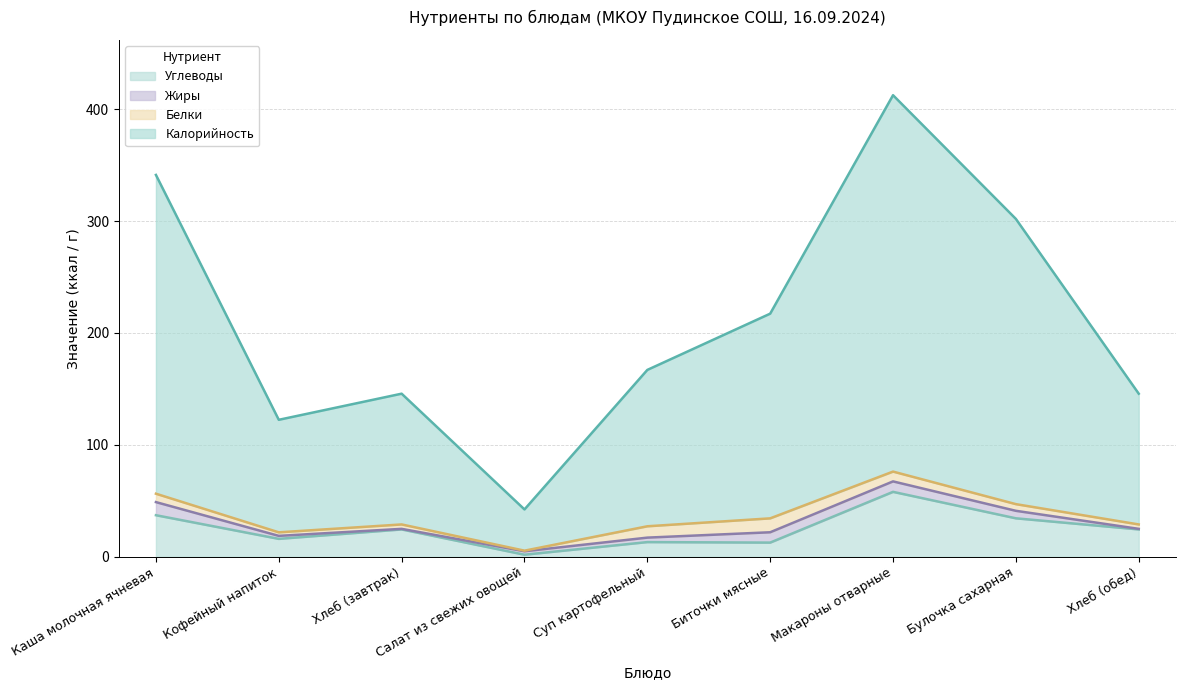

What is the highest value of the Углеводы series?

57.9